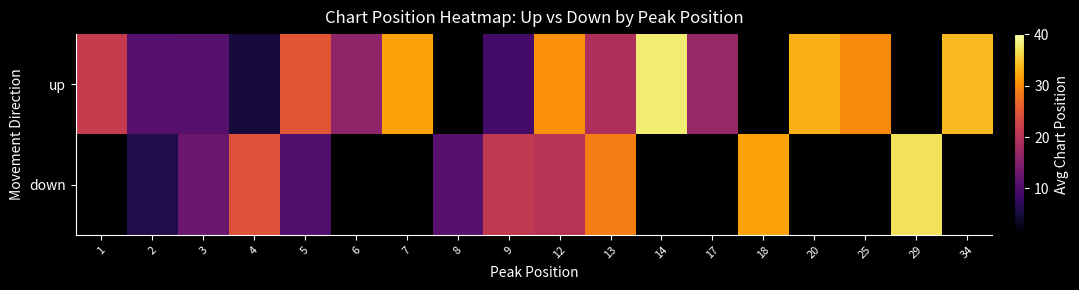

How many values in up are above zero?

15